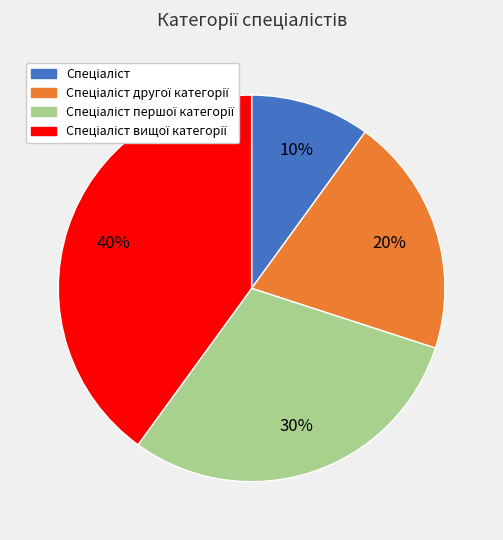

To the nearest percent, what is the average slice percentage?

25%